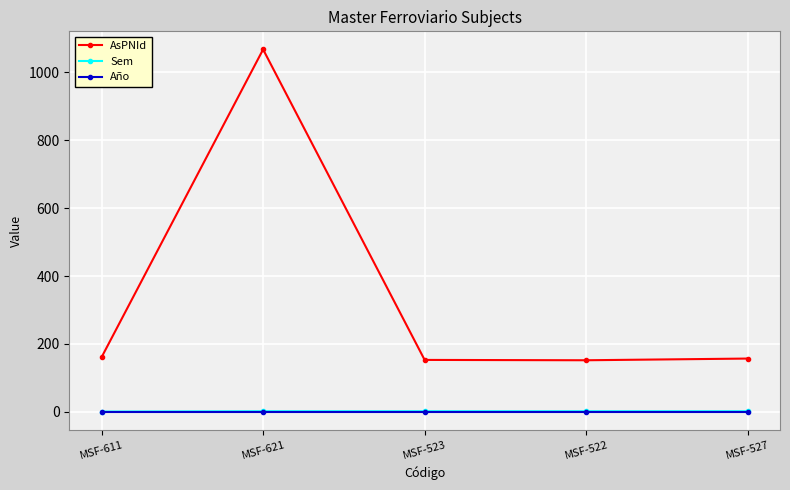

What is the sum of all AsPNId values?

1690